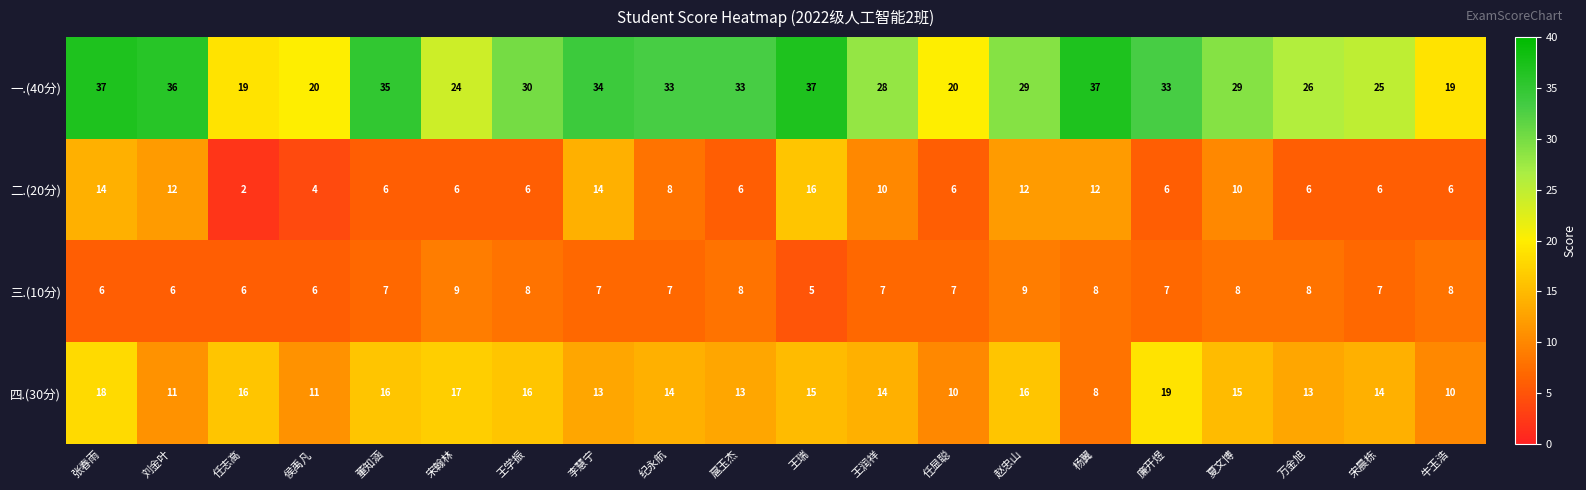

At which label does 四.(30分) first exceed 14?

张春雨